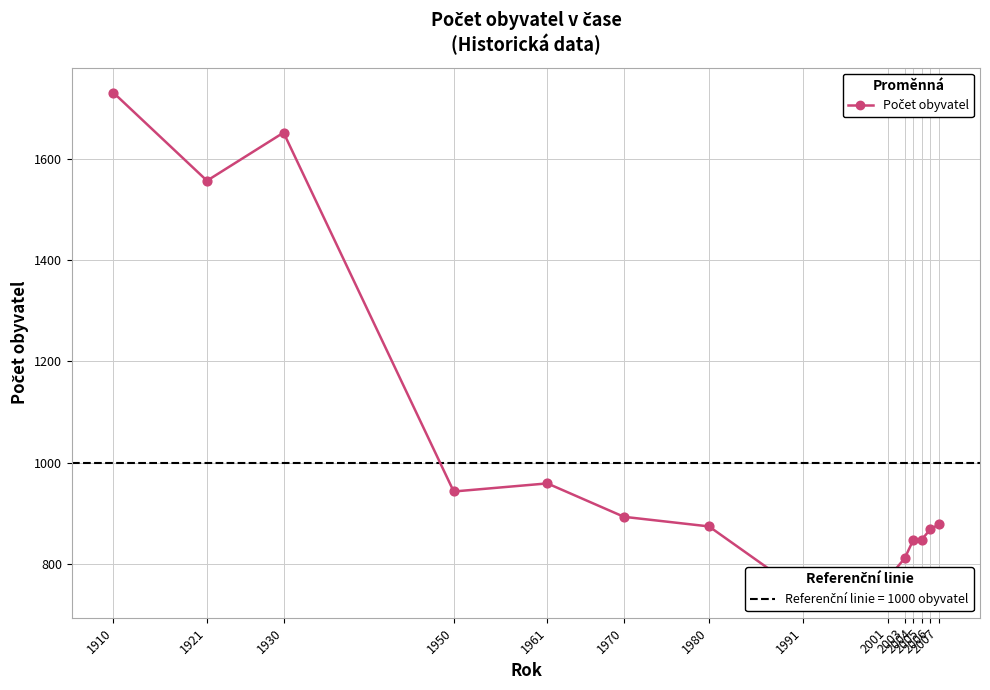

What is the change in value from 1921 to 1970?

-664